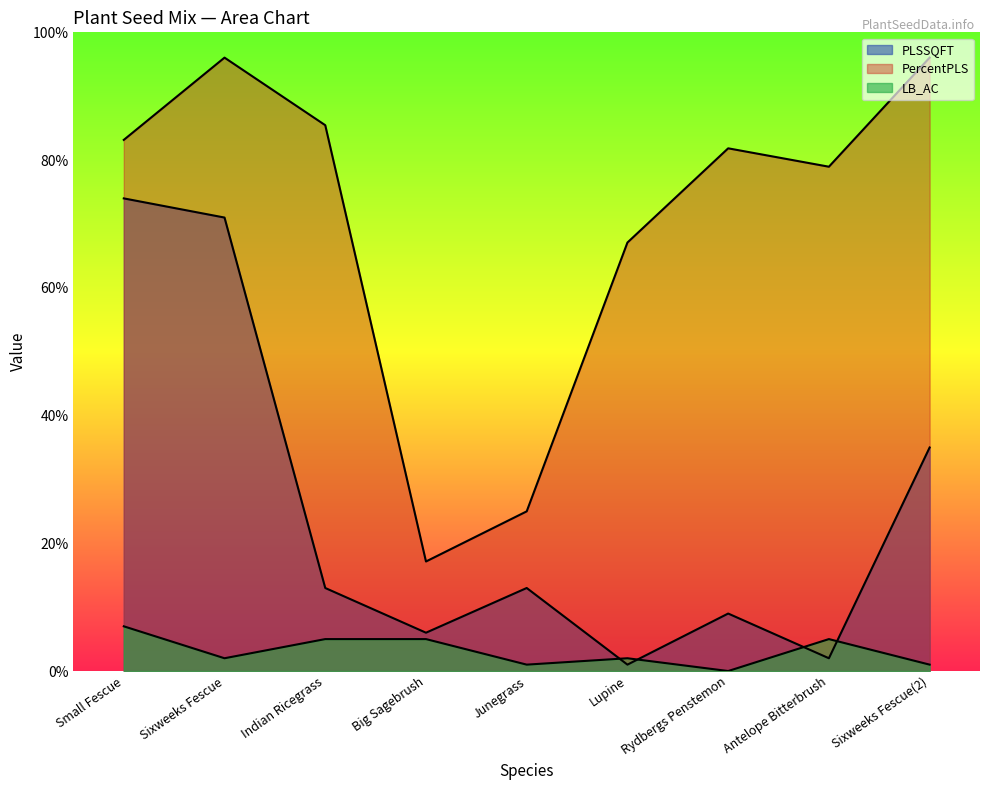

How many interior local peaks does the PLSSQFT series have?

2